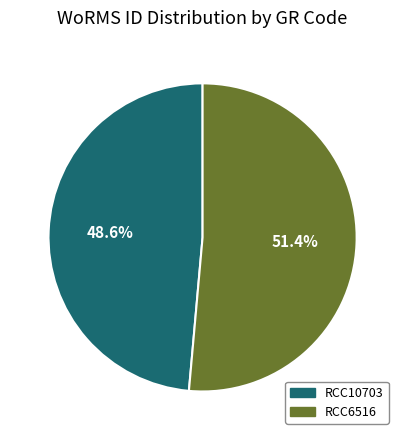

Rank the categories by value from lowest to highest.

RCC10703, RCC6516